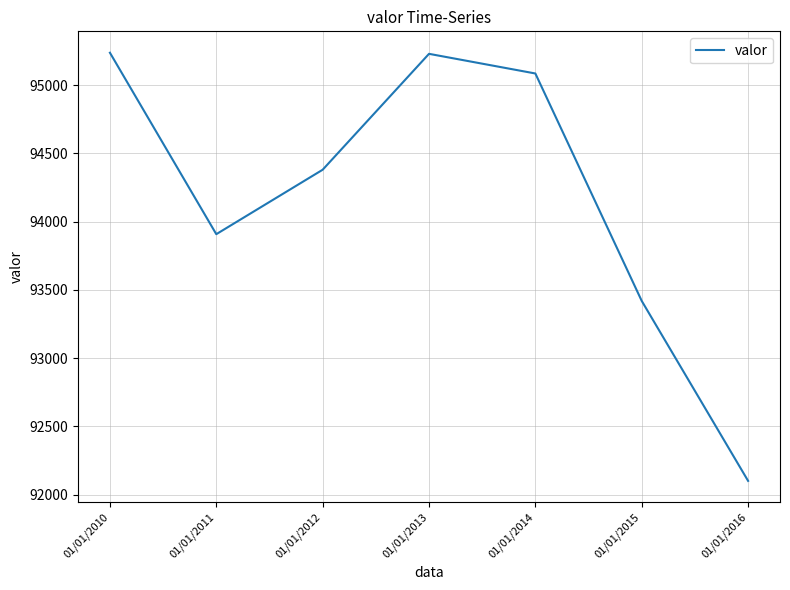

What is the difference between the values at 01/01/2015 and 01/01/2013?

1810